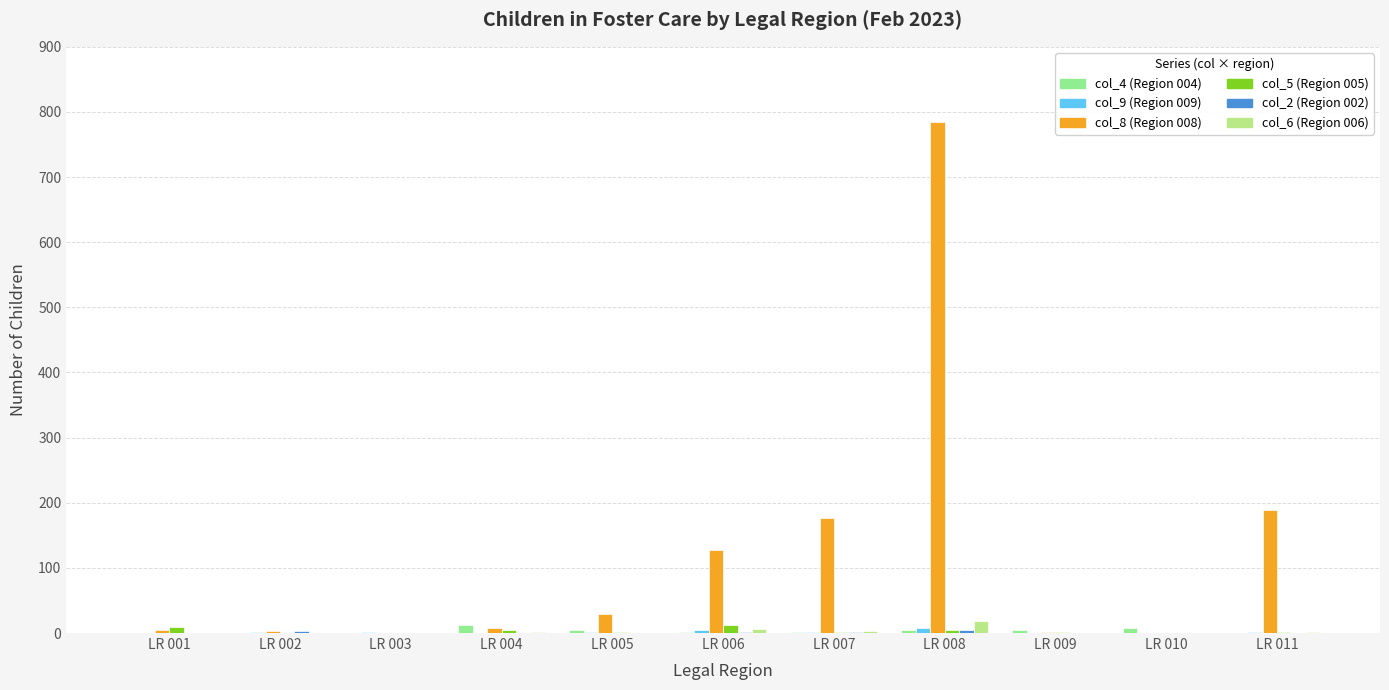

How many values in the col_6 (Region 006) series exceed 0?

5